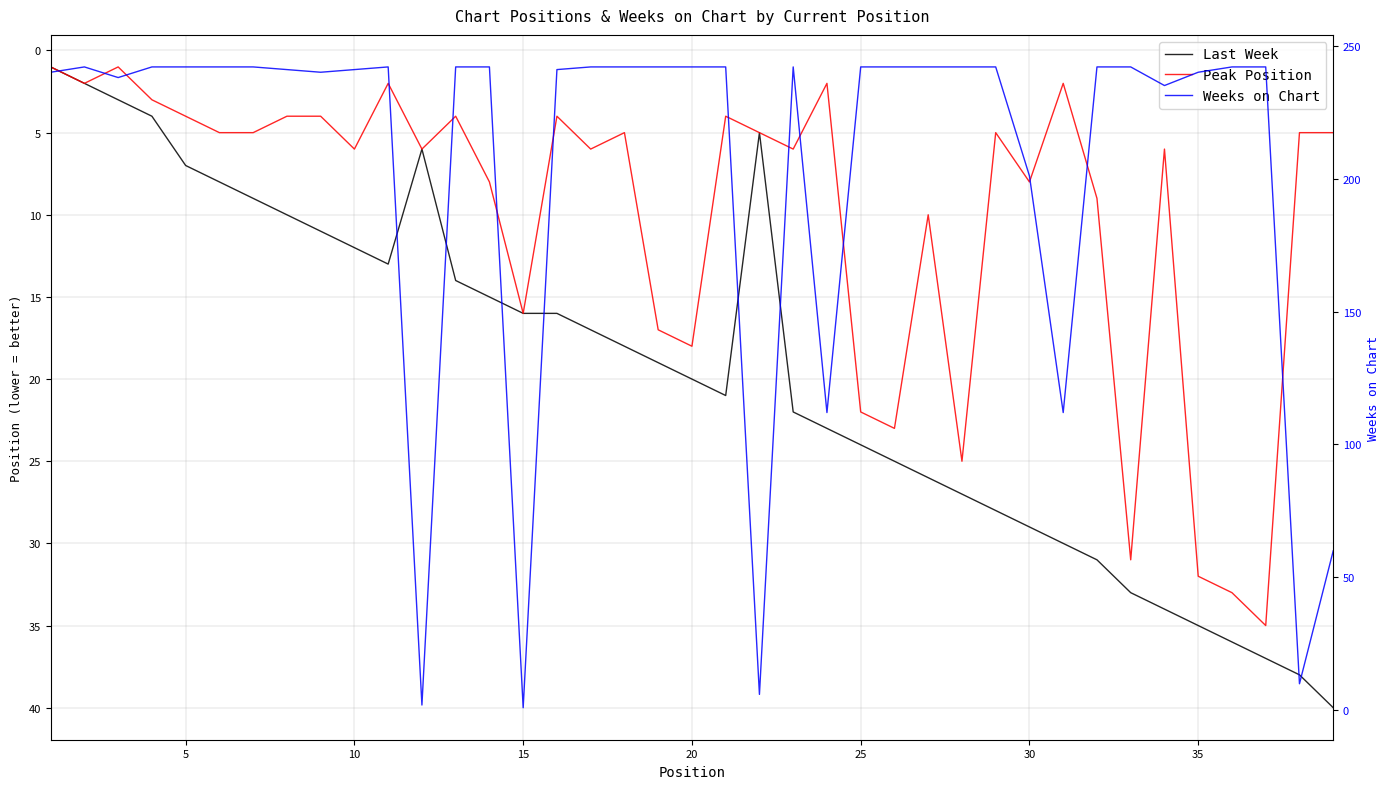

What is the maximum value shown in the chart?

242